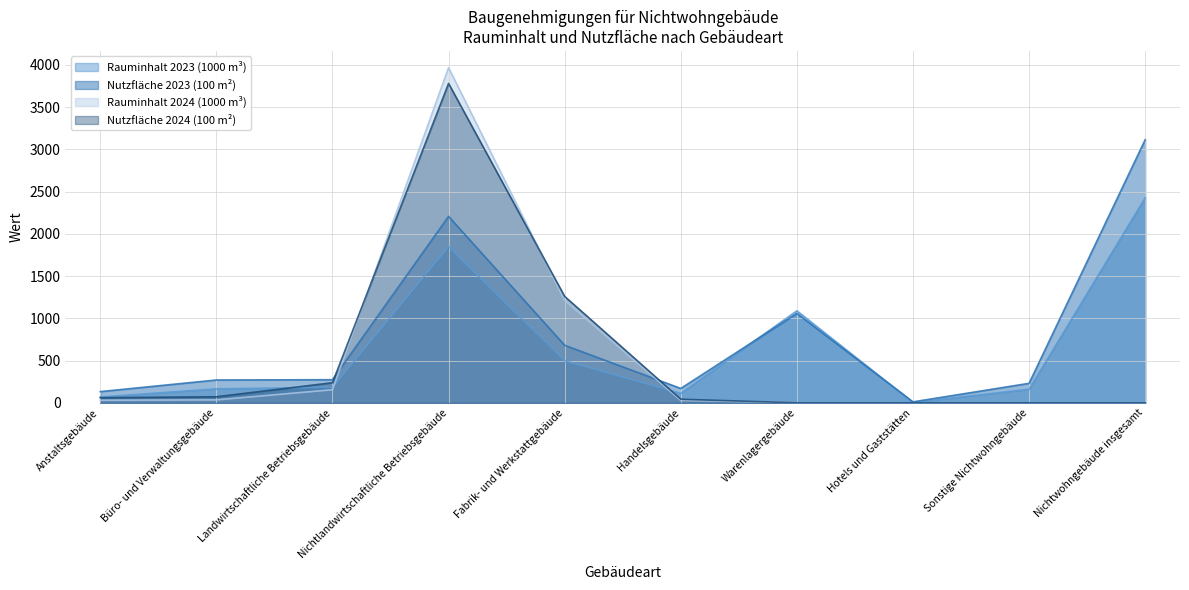

How many data points in Nutzfläche 2024 (100 m²) are less than 60?

5